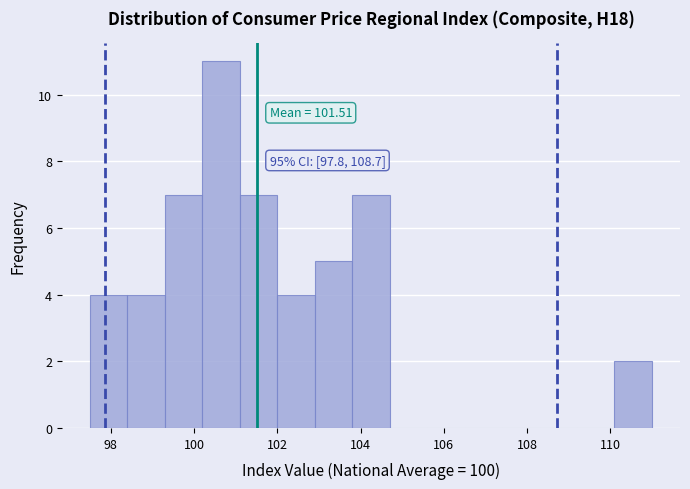

Which range on the x-axis has the tallest bar?

100.2 to 101.1